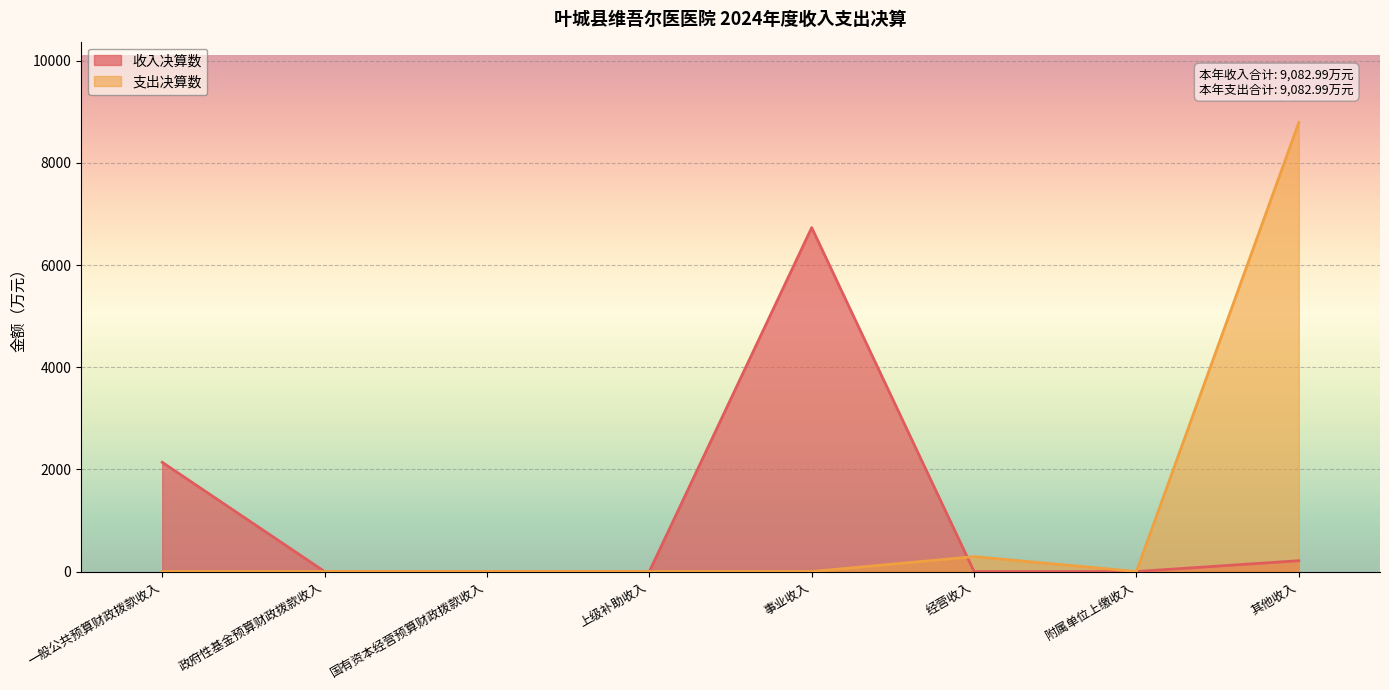

Does the chart display data point markers on the line(s)?

No